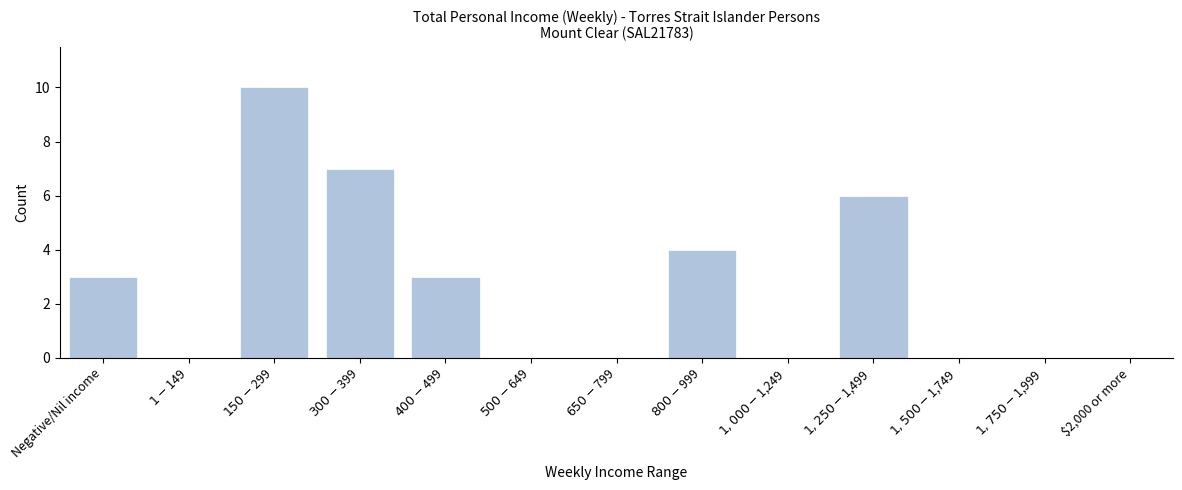

What is the greatest value displayed?

10